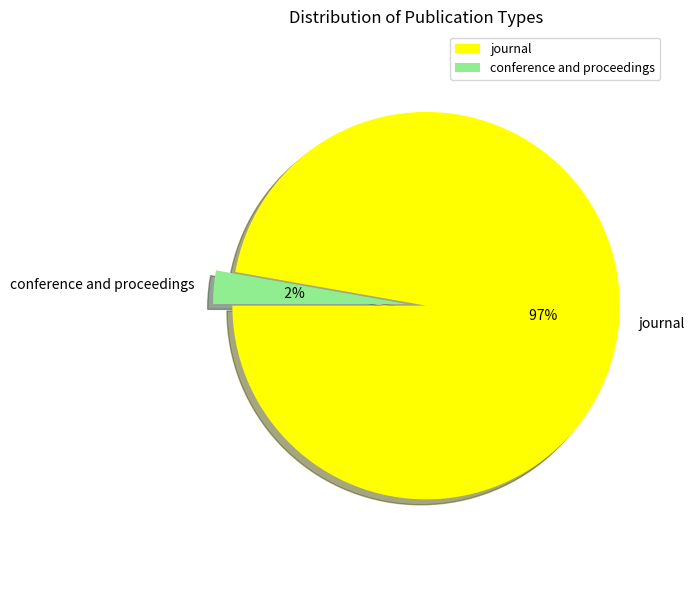

Which category has the biggest portion of the pie?

journal